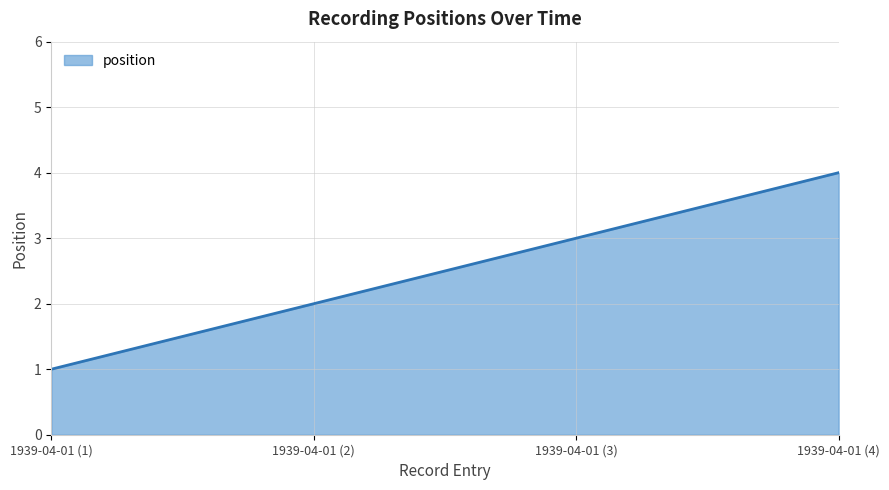

Rank the categories by value from highest to lowest.

1939-04-01 (4), 1939-04-01 (3), 1939-04-01 (2), 1939-04-01 (1)